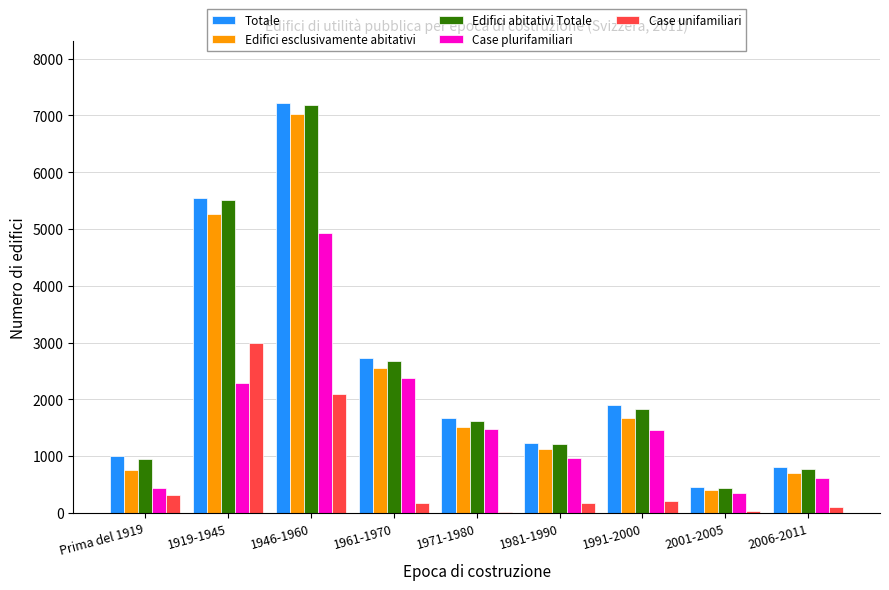

What is the sum of all Edifici abitativi Totale values?

22230